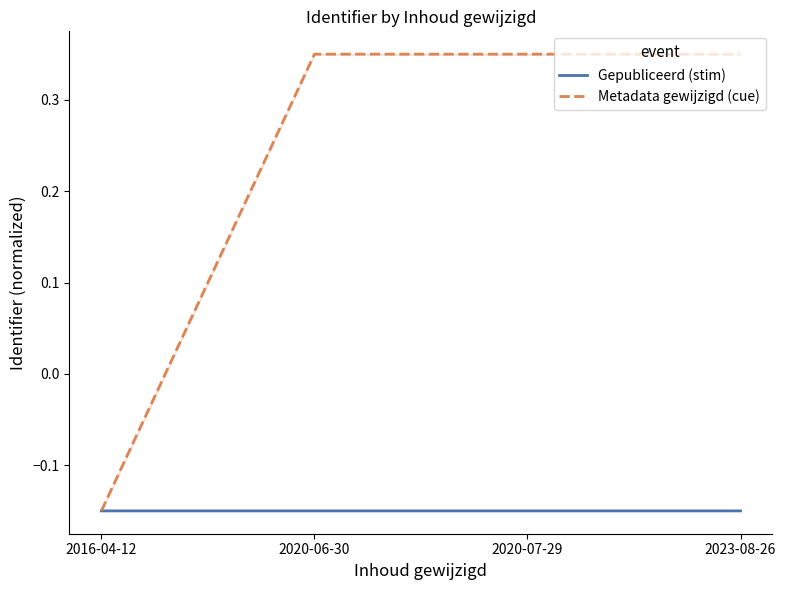

What is the sum of all Gepubliceerd (stim) values?

-0.6